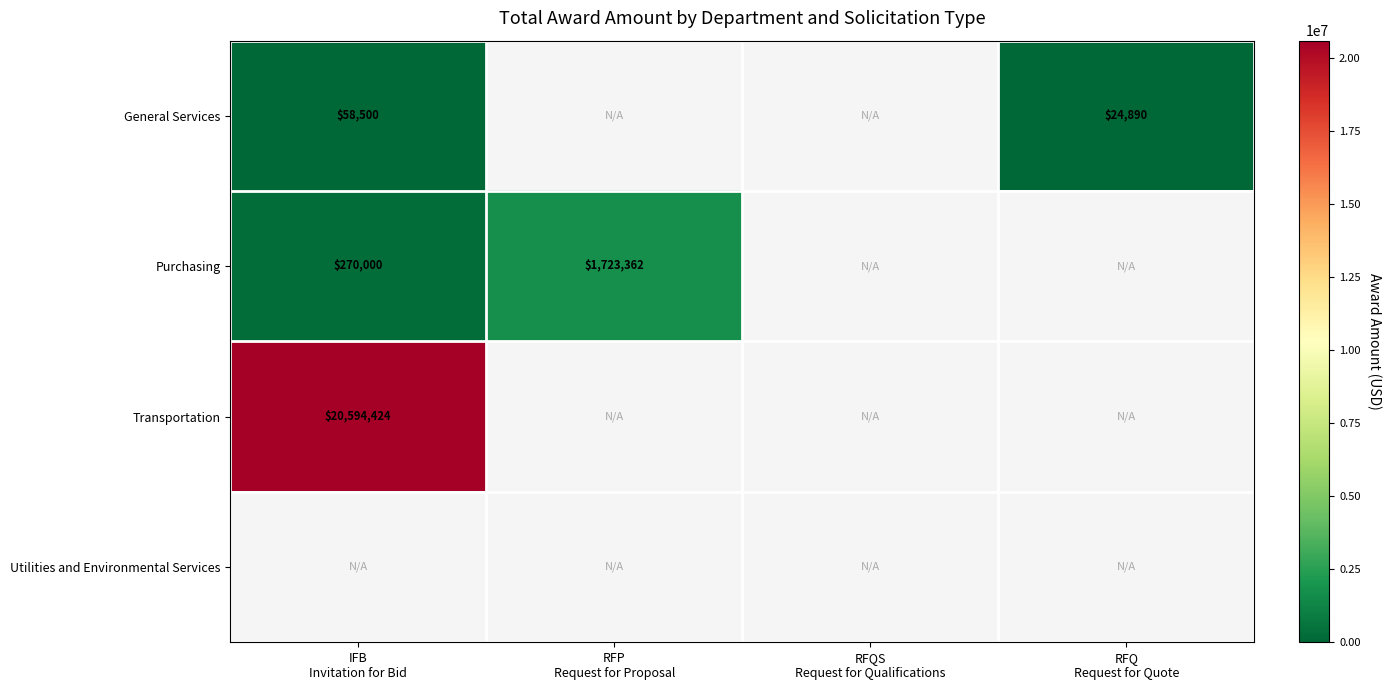

Which label corresponds to the smallest value in the chart?

RFQ
Request for Quote